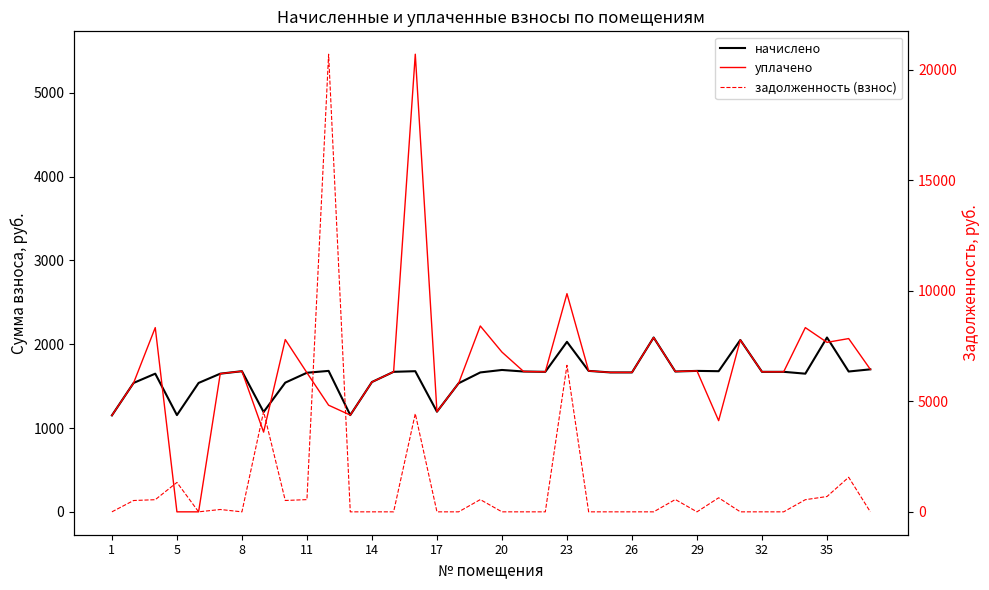

What is the greatest value displayed?

20699.1